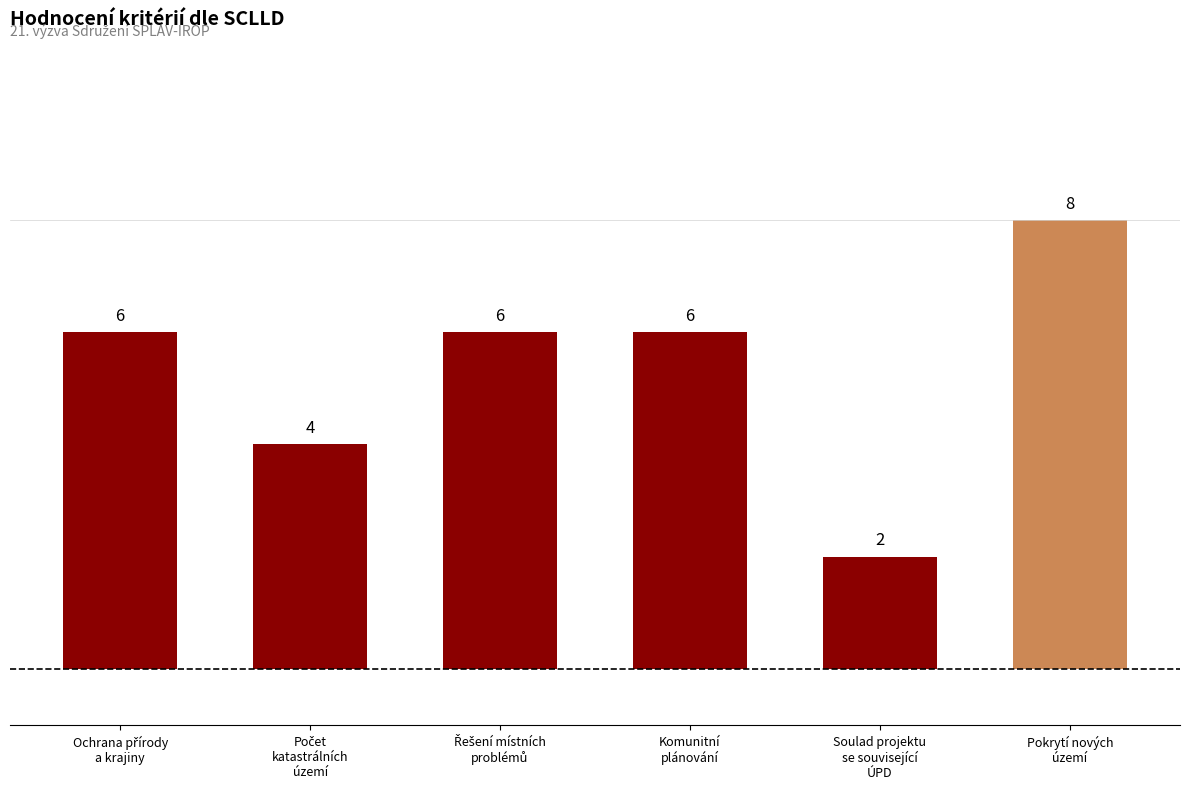

How many values are between 4 and 6?

4